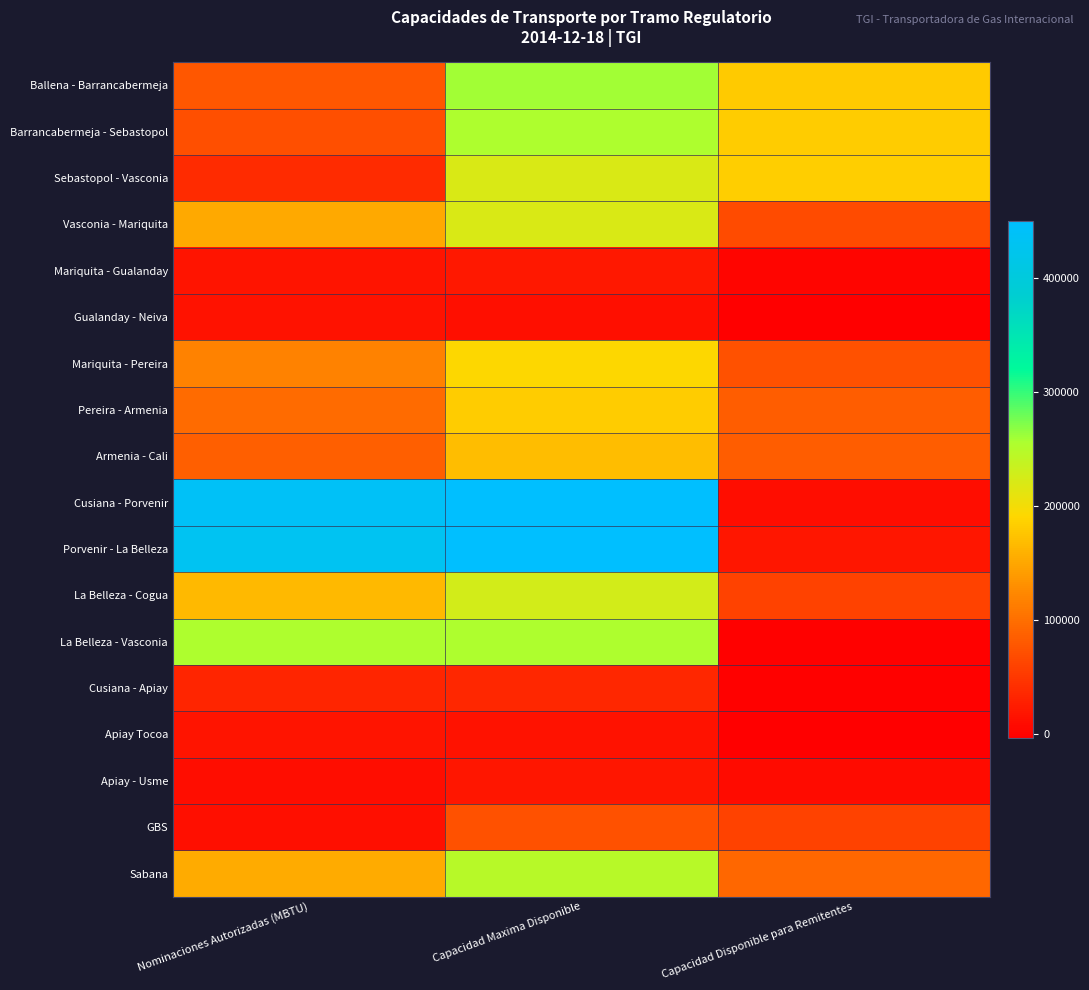

At which category is the sum across all series the highest?

Capacidad Maxima Disponible